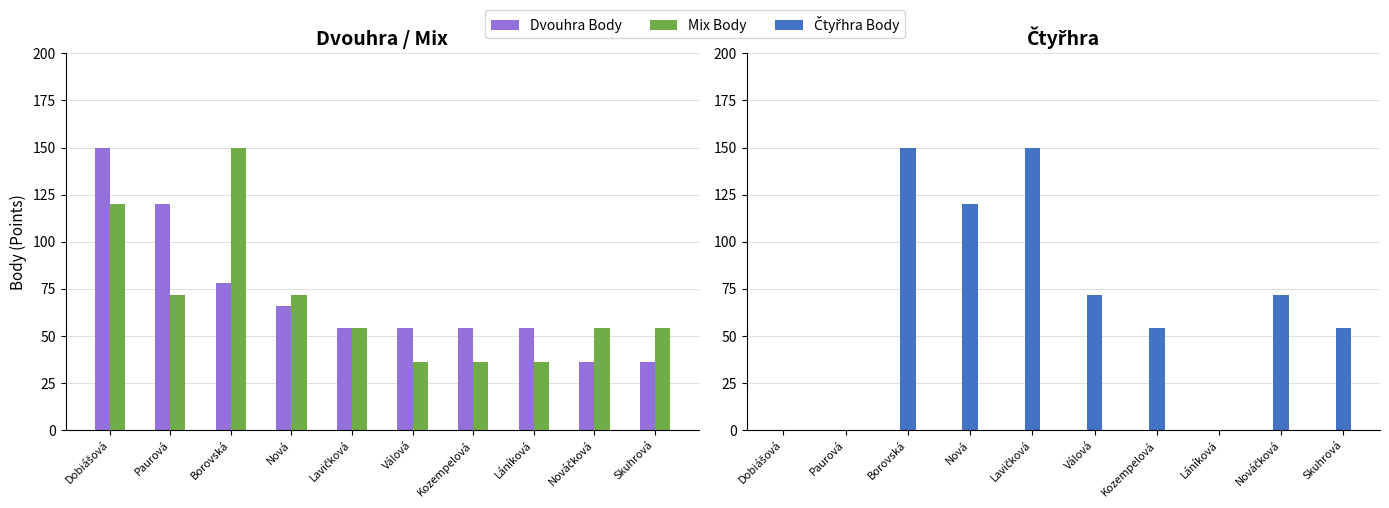

The Mix Body series shows 36 at Láníková. True or false?

True